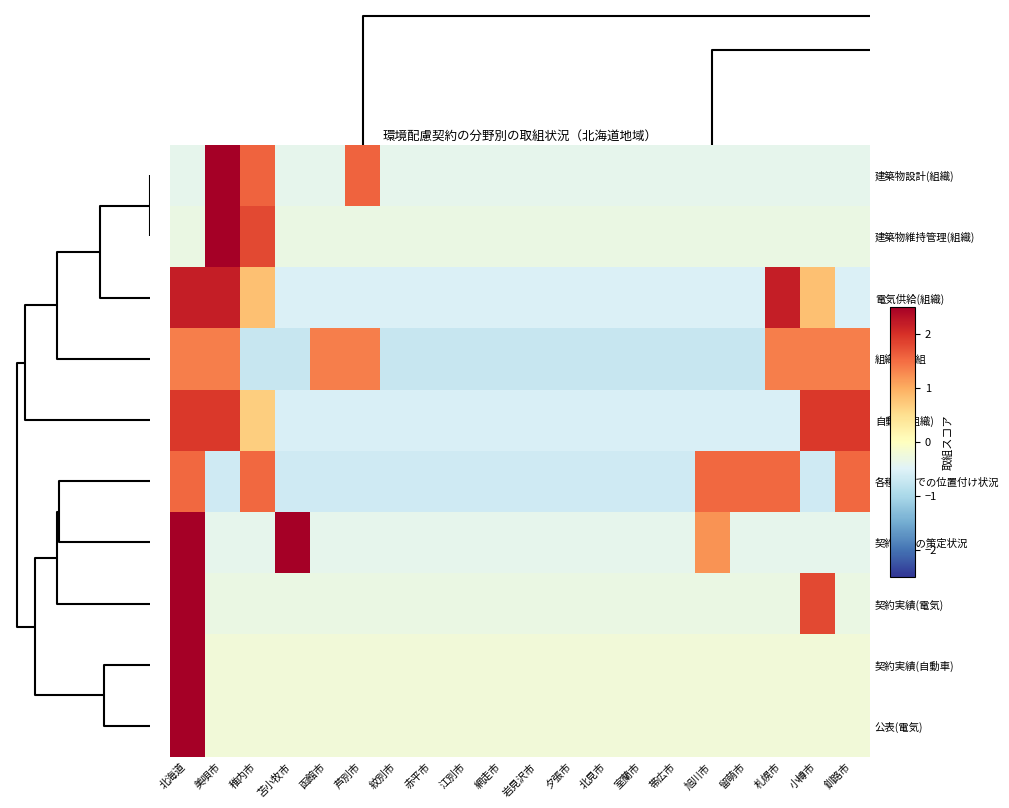

Reading right to left, extract all data points from this chart.

建築物設計(組織): 釧路市=-0.4	小樽市=-0.4	札幌市=-0.4	留萌市=-0.4	旭川市=-0.4	帯広市=-0.4	室蘭市=-0.4	北見市=-0.4	夕張市=-0.4	岩見沢市=-0.4	網走市=-0.4	江別市=-0.4	赤平市=-0.4	紋別市=-0.4	芦別市=1.6	函館市=-0.4	苫小牧市=-0.4	稚内市=1.6	美唄市=3.5	北海道=-0.4
建築物維持管理(組織): 釧路市=-0.3	小樽市=-0.3	札幌市=-0.3	留萌市=-0.3	旭川市=-0.3	帯広市=-0.3	室蘭市=-0.3	北見市=-0.3	夕張市=-0.3	岩見沢市=-0.3	網走市=-0.3	江別市=-0.3	赤平市=-0.3	紋別市=-0.3	芦別市=-0.3	函館市=-0.3	苫小牧市=-0.3	稚内市=1.8	美唄市=3.9	北海道=-0.3
電気供給(組織): 釧路市=-0.5	小樽市=0.8	札幌市=2.2	留萌市=-0.5	旭川市=-0.5	帯広市=-0.5	室蘭市=-0.5	北見市=-0.5	夕張市=-0.5	岩見沢市=-0.5	網走市=-0.5	江別市=-0.5	赤平市=-0.5	紋別市=-0.5	芦別市=-0.5	函館市=-0.5	苫小牧市=-0.5	稚内市=0.8	美唄市=2.2	北海道=2.2
組織的取組: 釧路市=1.4	小樽市=1.4	札幌市=1.4	留萌市=-0.7	旭川市=-0.7	帯広市=-0.7	室蘭市=-0.7	北見市=-0.7	夕張市=-0.7	岩見沢市=-0.7	網走市=-0.7	江別市=-0.7	赤平市=-0.7	紋別市=-0.7	芦別市=1.4	函館市=1.4	苫小牧市=-0.7	稚内市=-0.7	美唄市=1.4	北海道=1.4
自動車(組織): 釧路市=1.9	小樽市=1.9	札幌市=-0.6	留萌市=-0.6	旭川市=-0.6	帯広市=-0.6	室蘭市=-0.6	北見市=-0.6	夕張市=-0.6	岩見沢市=-0.6	網走市=-0.6	江別市=-0.6	赤平市=-0.6	紋別市=-0.6	芦別市=-0.6	函館市=-0.6	苫小牧市=-0.6	稚内市=0.7	美唄市=1.9	北海道=1.9
各種計画での位置付け状況: 釧路市=1.5	小樽市=-0.7	札幌市=1.5	留萌市=1.5	旭川市=1.5	帯広市=-0.7	室蘭市=-0.7	北見市=-0.7	夕張市=-0.7	岩見沢市=-0.7	網走市=-0.7	江別市=-0.7	赤平市=-0.7	紋別市=-0.7	芦別市=-0.7	函館市=-0.7	苫小牧市=-0.7	稚内市=1.5	美唄市=-0.7	北海道=1.5
契約方針の策定状況: 釧路市=-0.4	小樽市=-0.4	札幌市=-0.4	留萌市=-0.4	旭川市=1.2	帯広市=-0.4	室蘭市=-0.4	北見市=-0.4	夕張市=-0.4	岩見沢市=-0.4	網走市=-0.4	江別市=-0.4	赤平市=-0.4	紋別市=-0.4	芦別市=-0.4	函館市=-0.4	苫小牧市=2.8	稚内市=-0.4	美唄市=-0.4	北海道=2.8
契約実績(電気): 釧路市=-0.3	小樽市=1.8	札幌市=-0.3	留萌市=-0.3	旭川市=-0.3	帯広市=-0.3	室蘭市=-0.3	北見市=-0.3	夕張市=-0.3	岩見沢市=-0.3	網走市=-0.3	江別市=-0.3	赤平市=-0.3	紋別市=-0.3	芦別市=-0.3	函館市=-0.3	苫小牧市=-0.3	稚内市=-0.3	美唄市=-0.3	北海道=3.9
契約実績(自動車): 釧路市=-0.2	小樽市=-0.2	札幌市=-0.2	留萌市=-0.2	旭川市=-0.2	帯広市=-0.2	室蘭市=-0.2	北見市=-0.2	夕張市=-0.2	岩見沢市=-0.2	網走市=-0.2	江別市=-0.2	赤平市=-0.2	紋別市=-0.2	芦別市=-0.2	函館市=-0.2	苫小牧市=-0.2	稚内市=-0.2	美唄市=-0.2	北海道=4.4
公表(電気): 釧路市=-0.2	小樽市=-0.2	札幌市=-0.2	留萌市=-0.2	旭川市=-0.2	帯広市=-0.2	室蘭市=-0.2	北見市=-0.2	夕張市=-0.2	岩見沢市=-0.2	網走市=-0.2	江別市=-0.2	赤平市=-0.2	紋別市=-0.2	芦別市=-0.2	函館市=-0.2	苫小牧市=-0.2	稚内市=-0.2	美唄市=-0.2	北海道=4.4